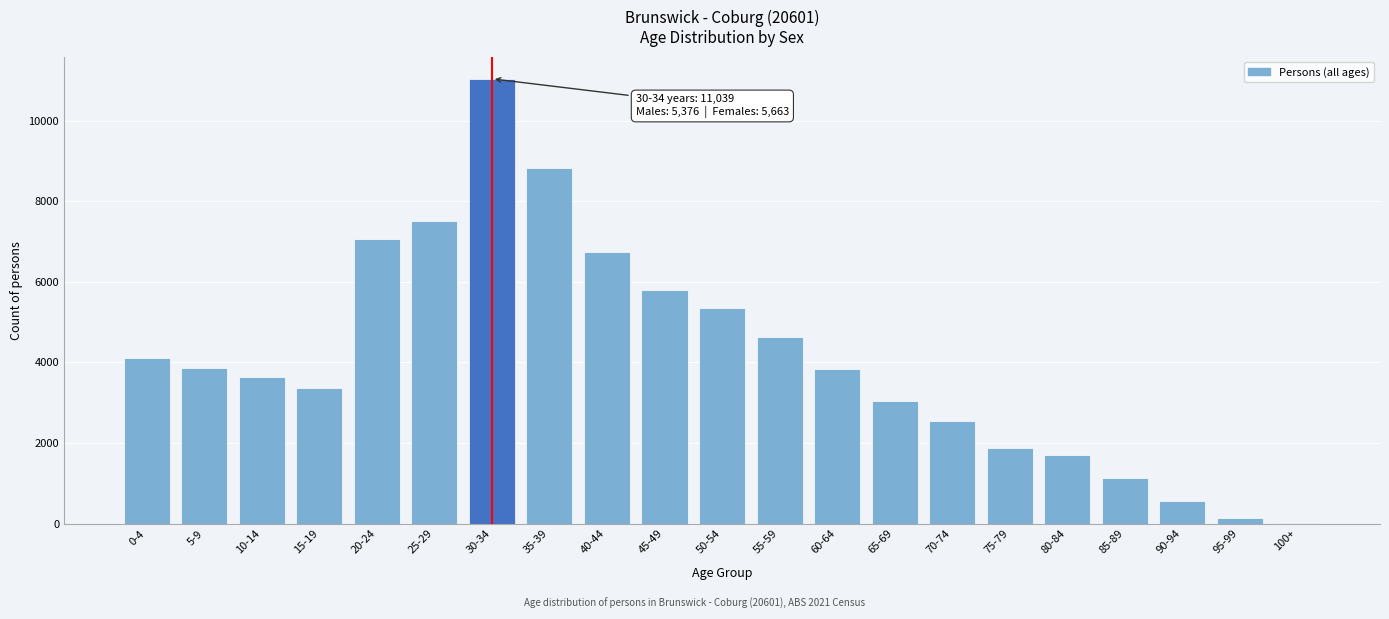

The value at 85-89 is 1680. True or false?

False